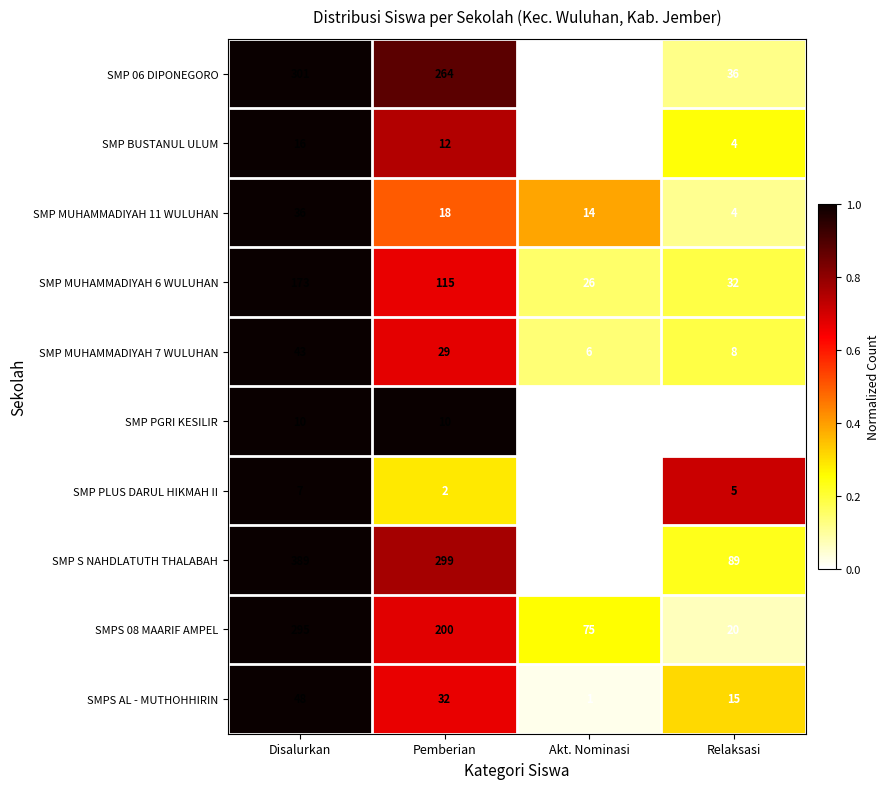

What is the maximum value for SMP MUHAMMADIYAH 11 WULUHAN?

36